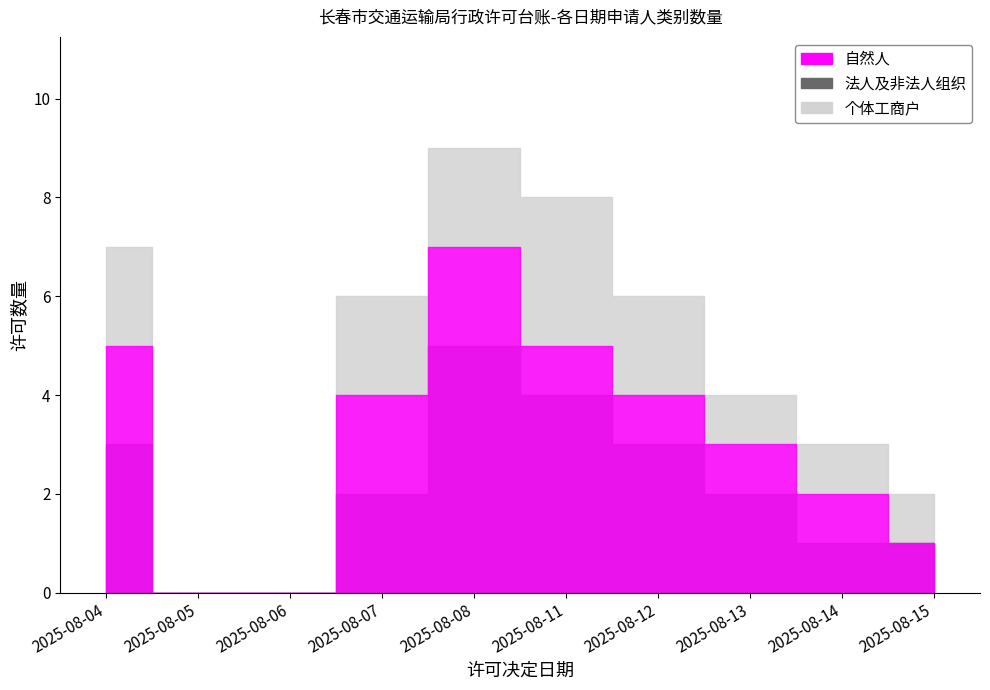

What is the value of the 自然人 point at the 6th from the left?

5